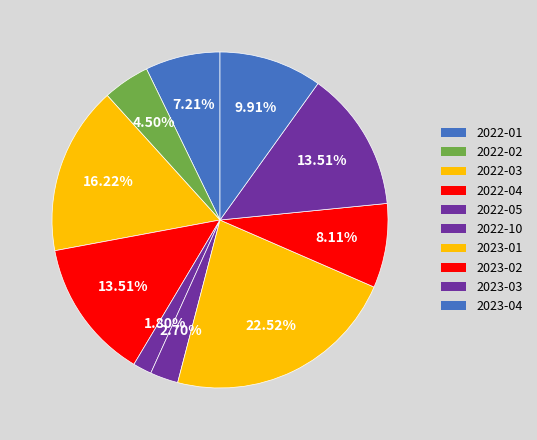

What is the largest slice in the pie chart?

2023-01